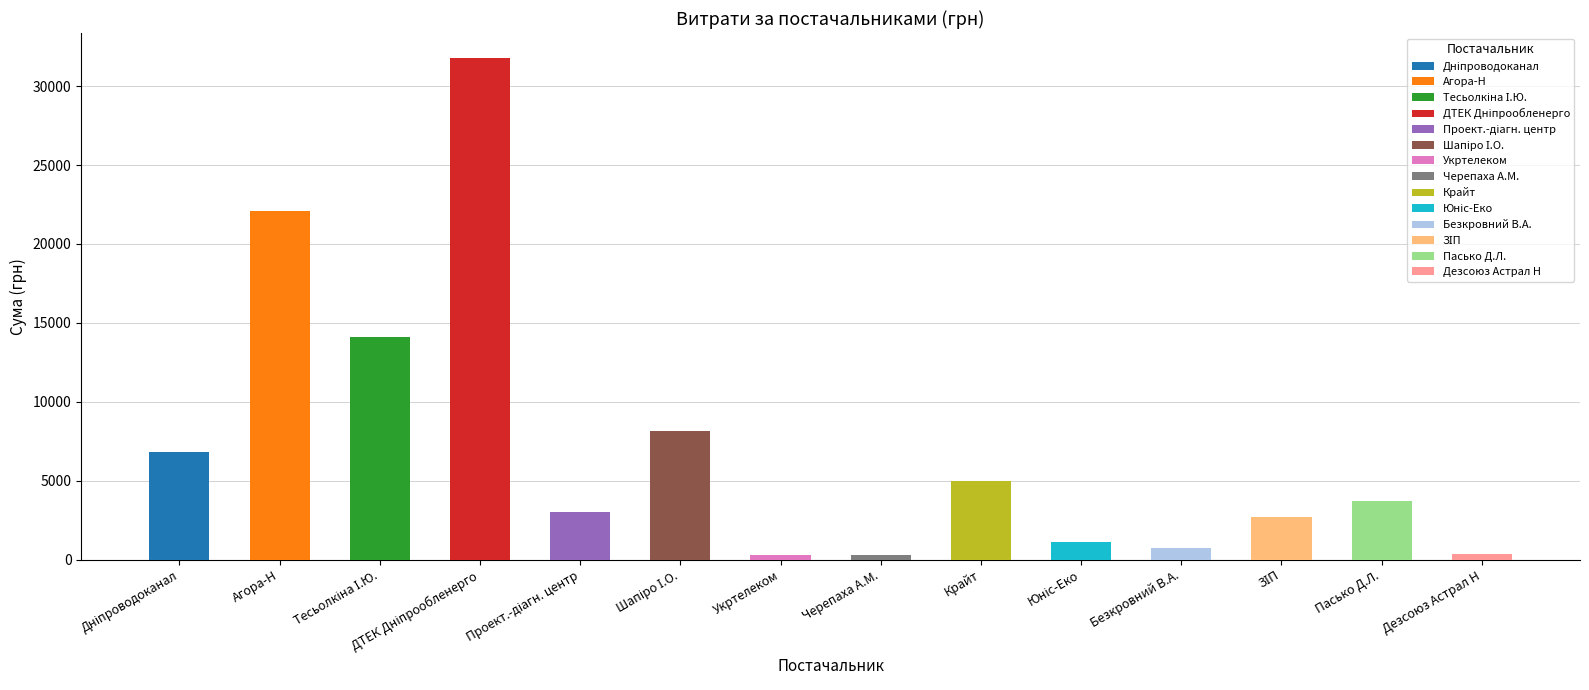

The value at ТОВ "Проектно-діагностичний центр" is 4524.1. True or false?

False